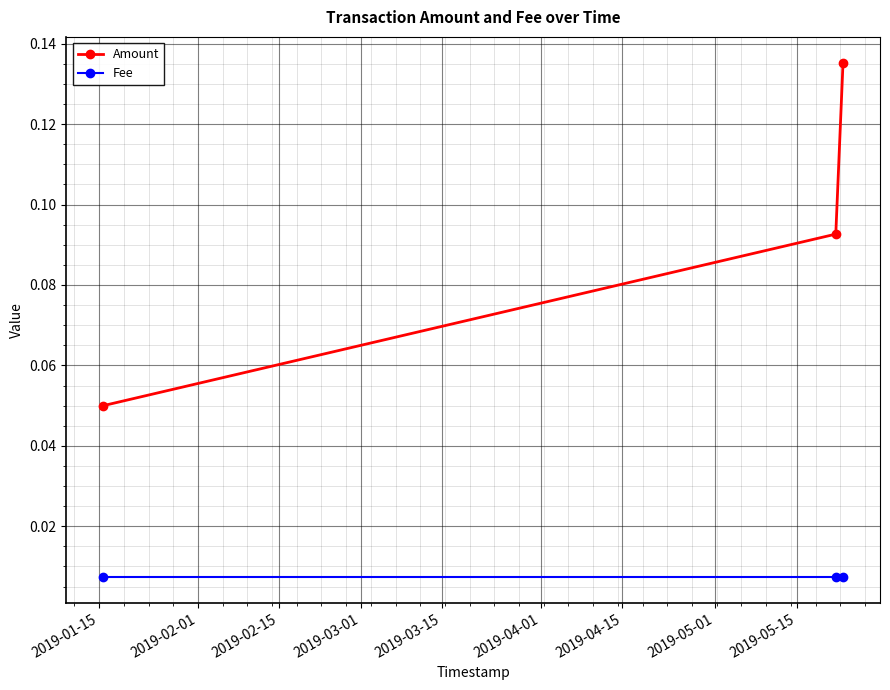

How many distinct data groups are displayed?

2